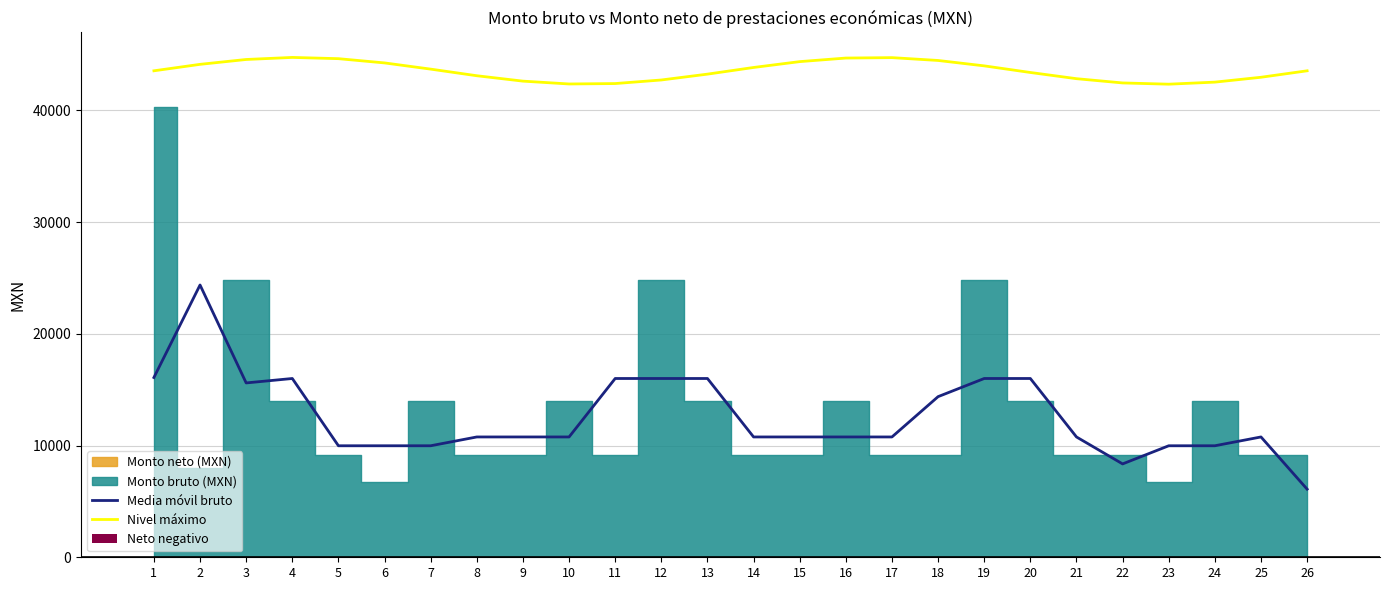

At which category is the sum across all series the highest?

2